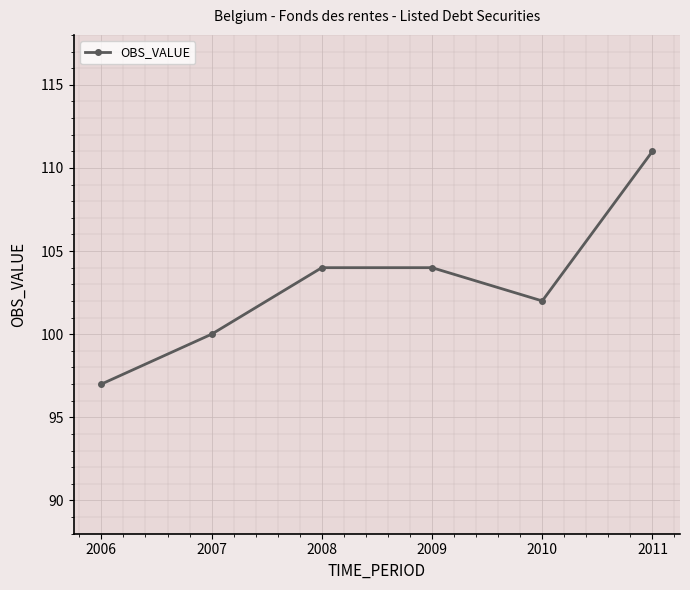

What is the value of the 1st point from the left?

97